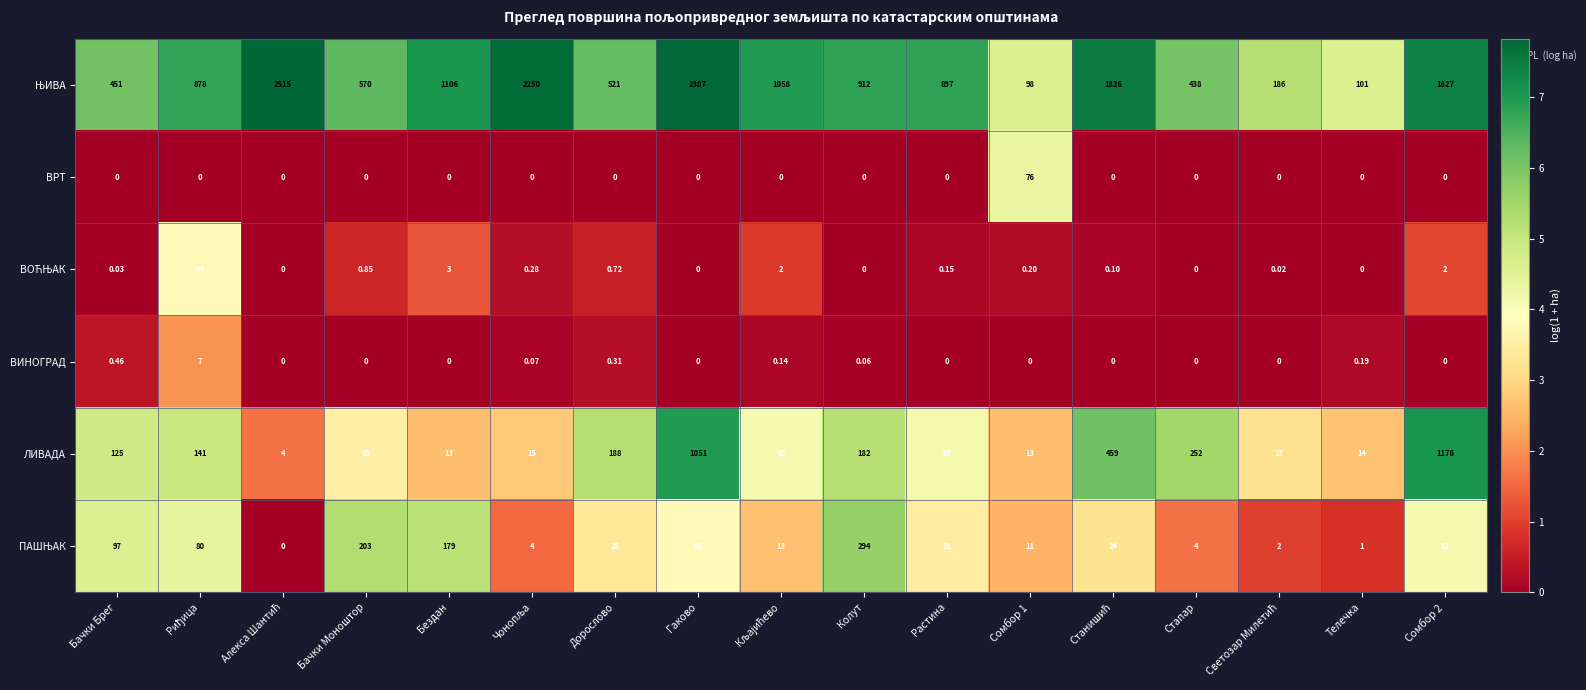

Where is ВИНОГРАД nearest to the value 3?

Бачки Брег